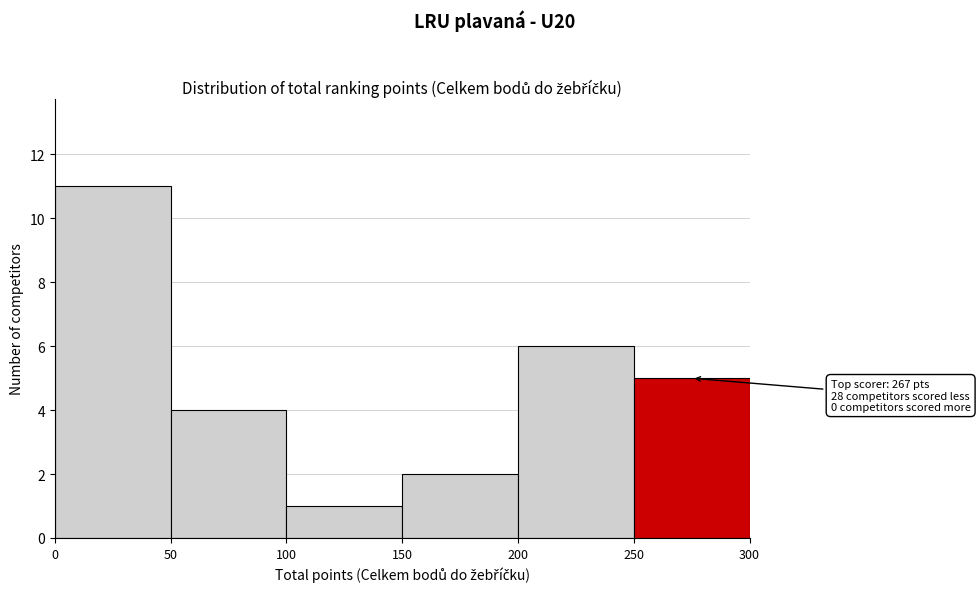

Over which range of the x-axis is the bar tallest?

0 to 50